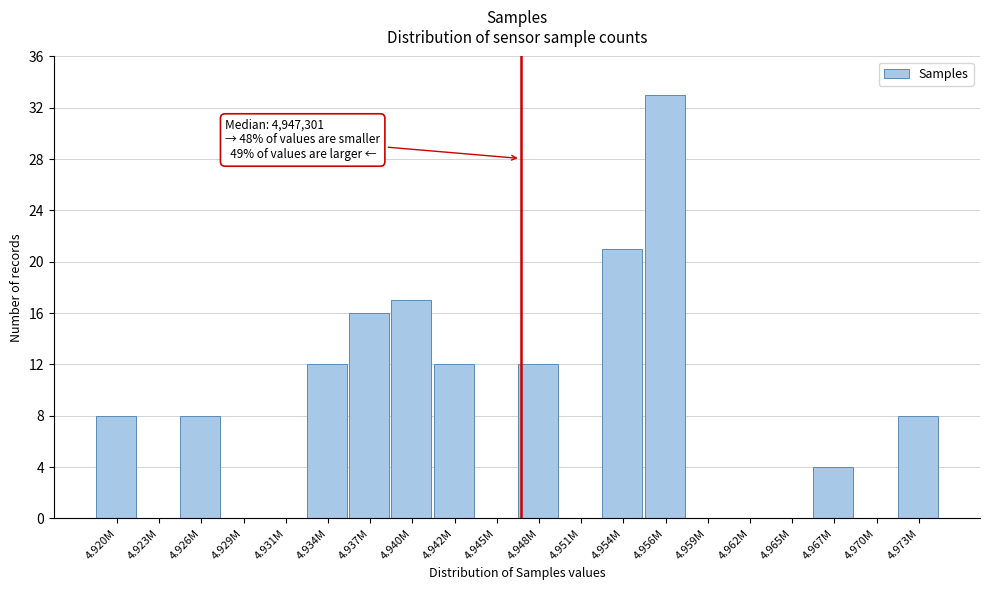

Reading left to right, extract all data points from this chart.

4.920M=8	4.923M=0	4.926M=8	4.929M=0	4.931M=0	4.934M=12	4.937M=16	4.940M=17	4.942M=12	4.945M=0	4.948M=12	4.951M=0	4.954M=21	4.956M=33	4.959M=0	4.962M=0	4.965M=0	4.967M=4	4.970M=0	4.973M=8